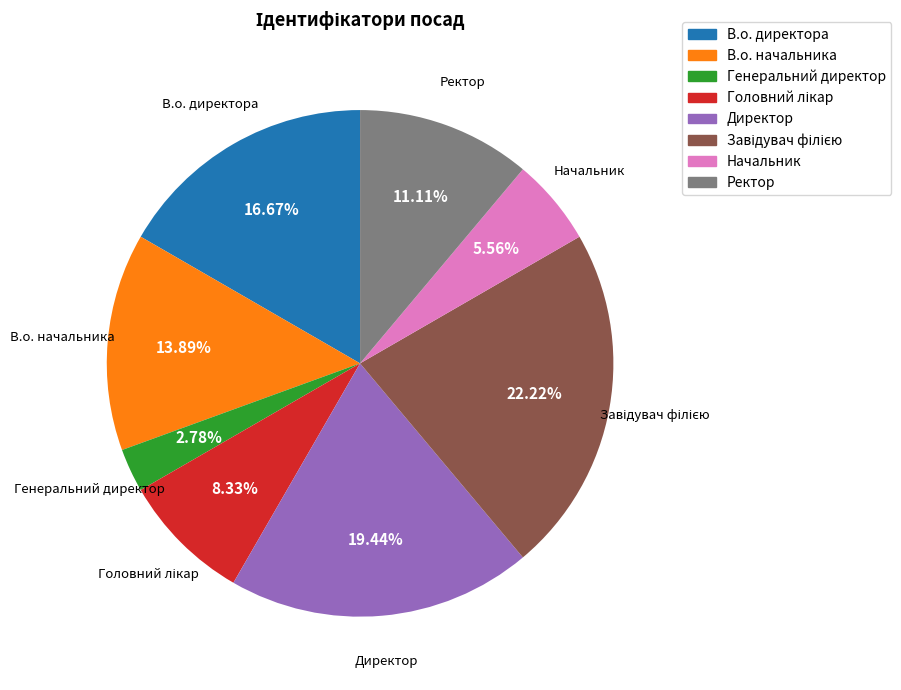

How many segments does this pie chart have?

8